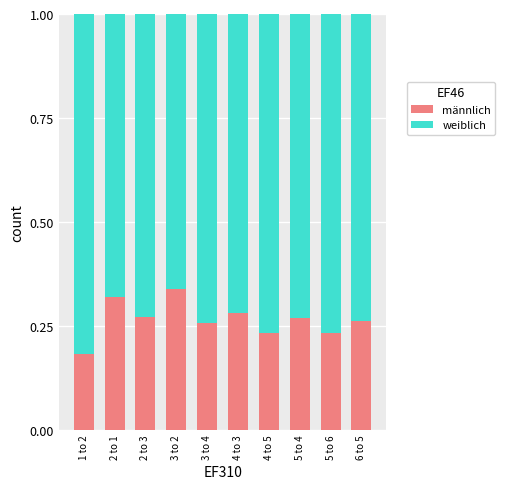

What is the sum of all männlich values?

2.6